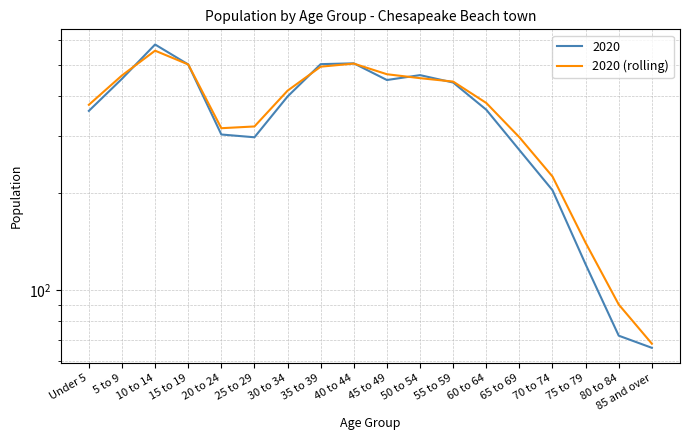

What is the greatest value displayed?

554